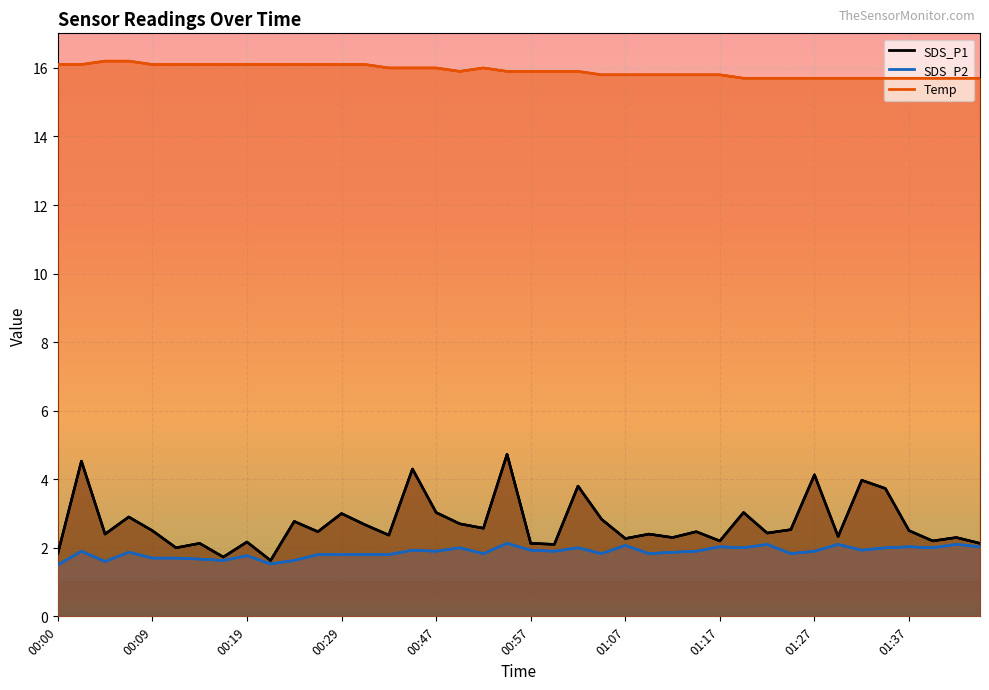

Read the SDS_P1 value at 01:44.

2.1